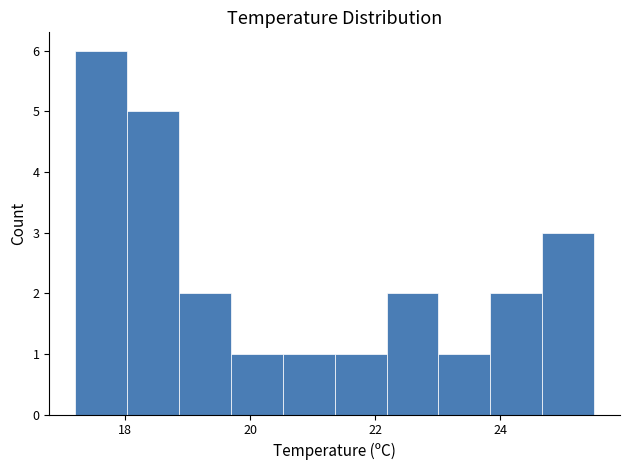

Over which range of the x-axis is the bar tallest?

17.2 to 18.0